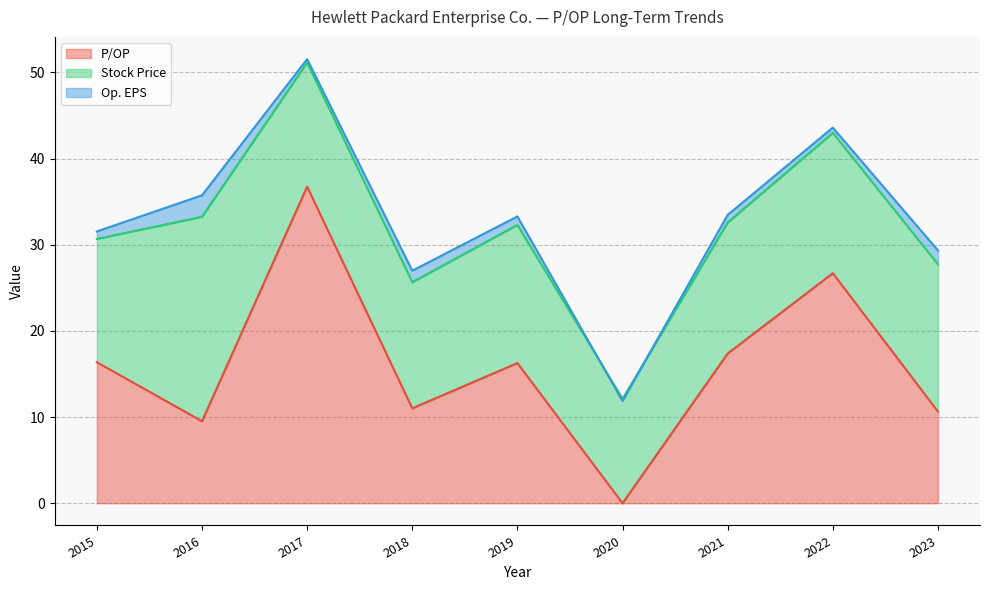

How many distinct data groups are displayed?

3